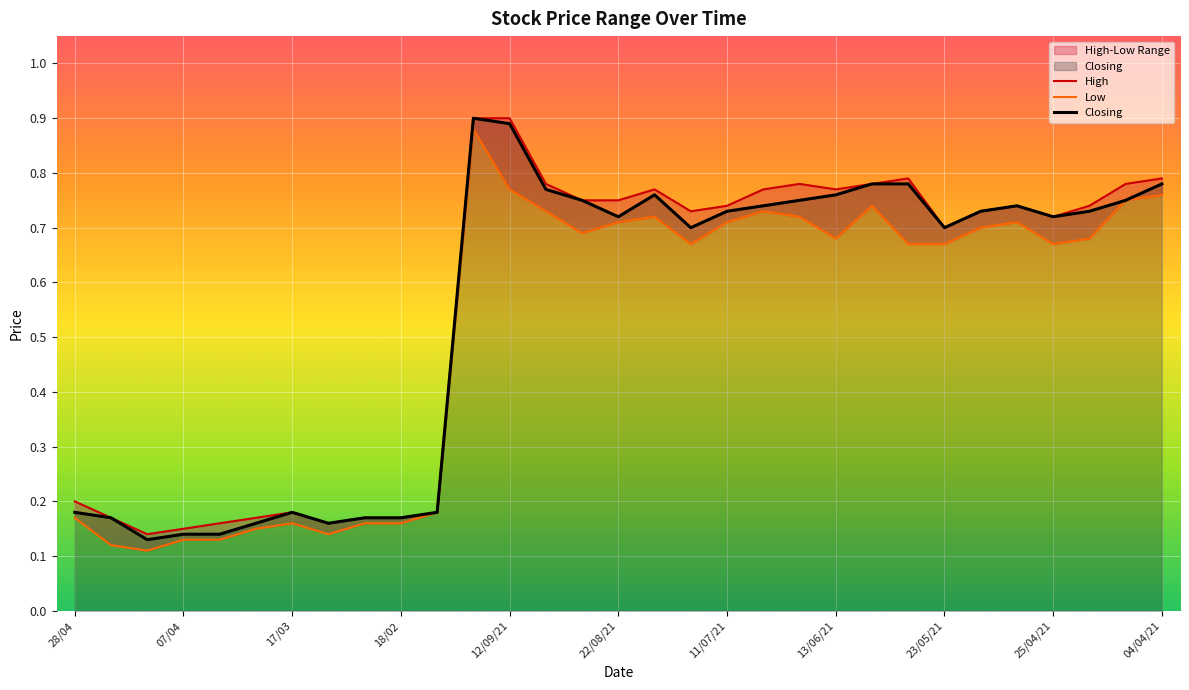

Reading right to left, extract all data points from this chart.

High: 0.8	0.8	0.7	0.7	0.7	0.7	0.7	0.8	0.8	0.8	0.8	0.8	0.7	0.7	0.8	0.8	0.8	0.8	0.9	0.9	0.2	0.2	0.2	0.2	0.2	0.2	0.2	0.1	0.1	0.2	0.2
Low: 0.8	0.8	0.7	0.7	0.7	0.7	0.7	0.7	0.7	0.7	0.7	0.7	0.7	0.7	0.7	0.7	0.7	0.7	0.8	0.9	0.2	0.2	0.2	0.1	0.2	0.1	0.1	0.1	0.1	0.1	0.2
Closing: 0.8	0.8	0.7	0.7	0.7	0.7	0.7	0.8	0.8	0.8	0.8	0.7	0.7	0.7	0.8	0.7	0.8	0.8	0.9	0.9	0.2	0.2	0.2	0.2	0.2	0.2	0.1	0.1	0.1	0.2	0.2